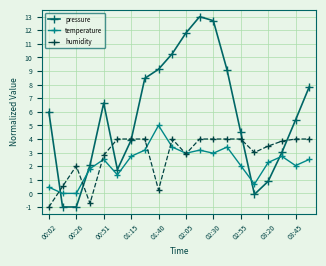

True or false: humidity and temperature cross at least once.

True